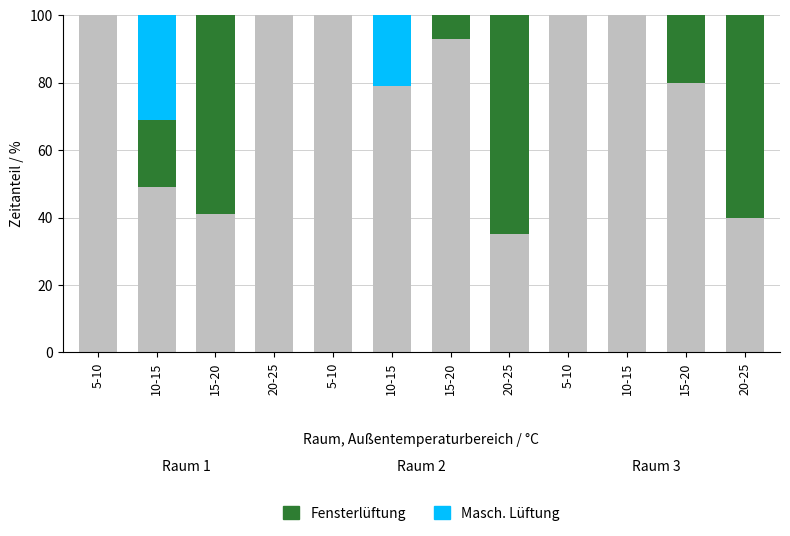

How many values in the Fensterlüftung series are below 7?

6